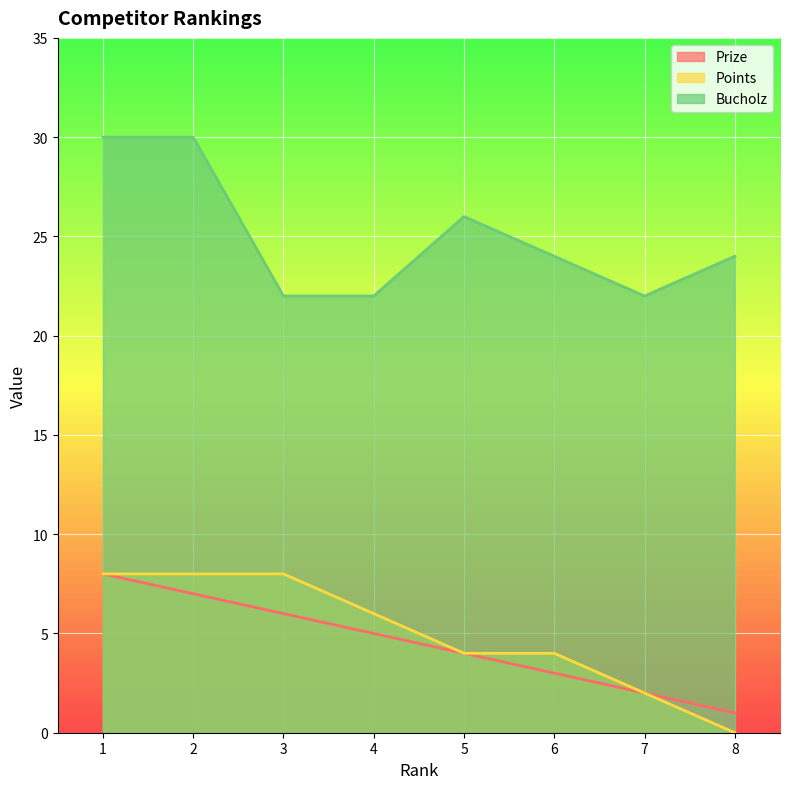

How many data points does each series have?

8